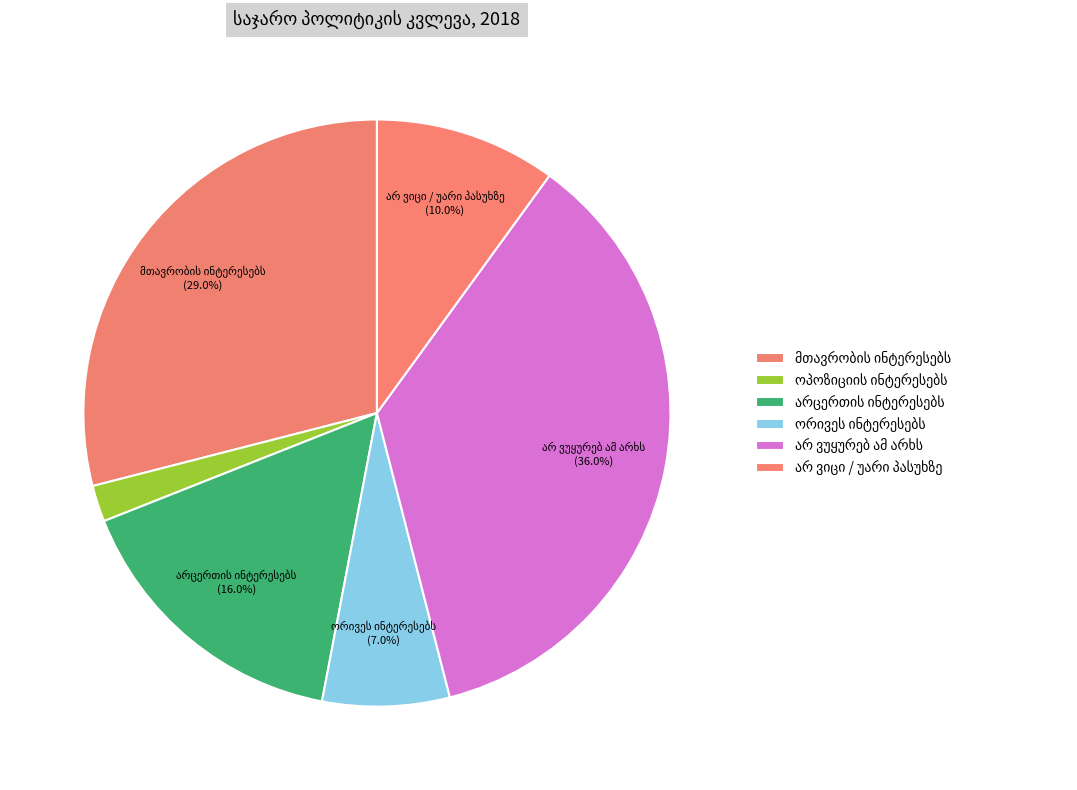

Is ორივეს ინტერესებს the majority of the pie?

No